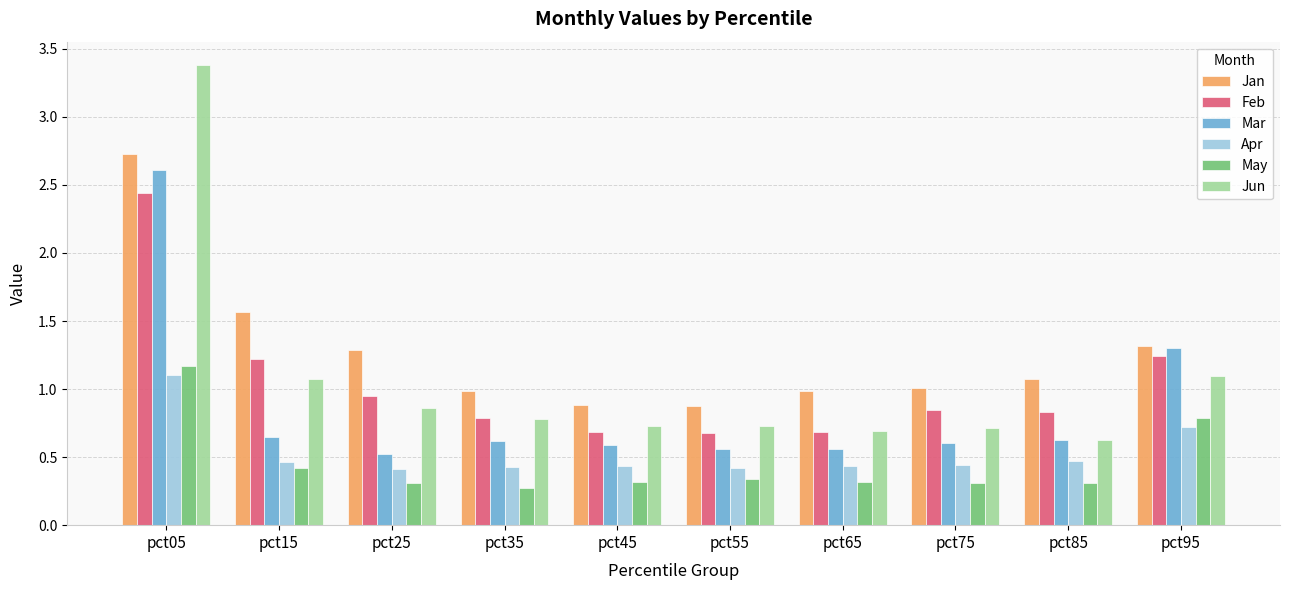

How many categories are shown in the chart?

10